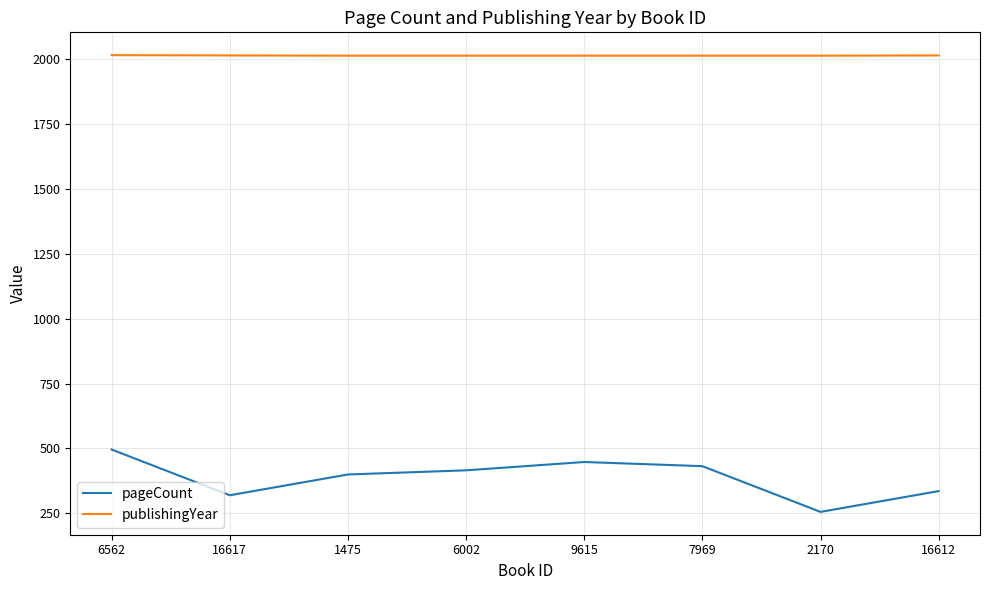

Does the chart display data point markers on the line(s)?

No